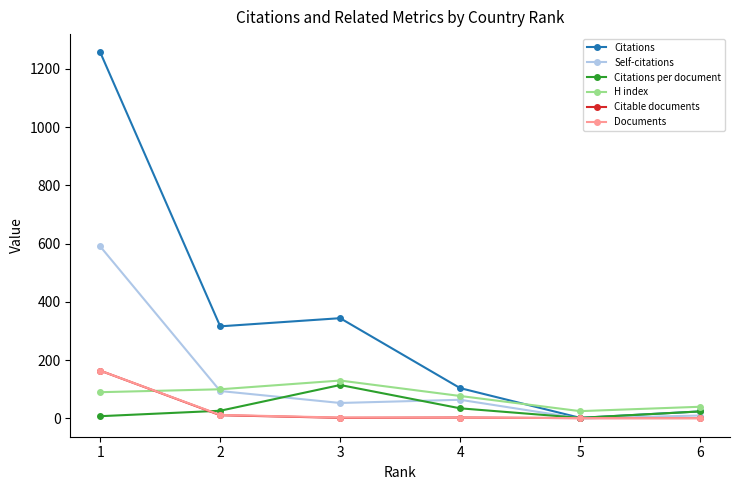

How many interior local peaks does the H index series have?

1